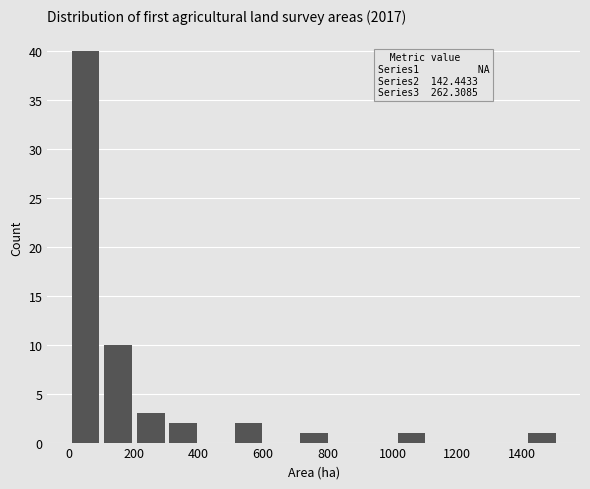

Over which range of the x-axis is the bar tallest?

0 to 100